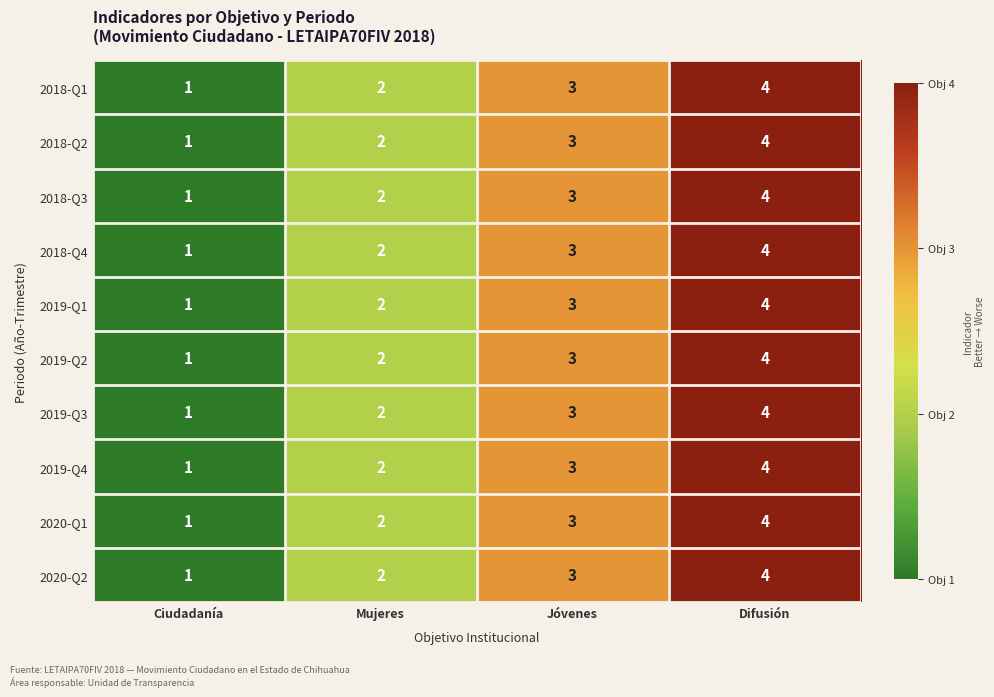

Which category has the highest value in the 2018-Q2 series?

Difusión